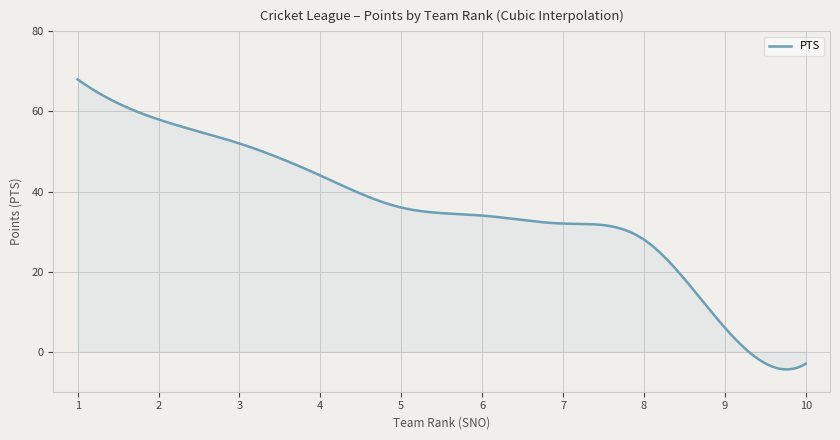

What is the difference between the maximum and minimum values?

72.4